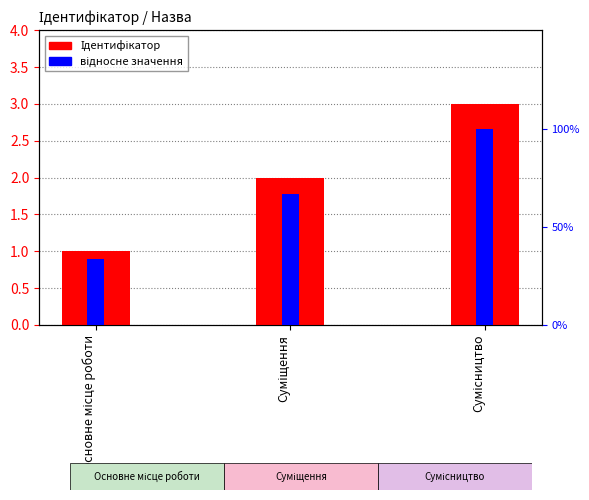

How many categories are shown in the chart?

3